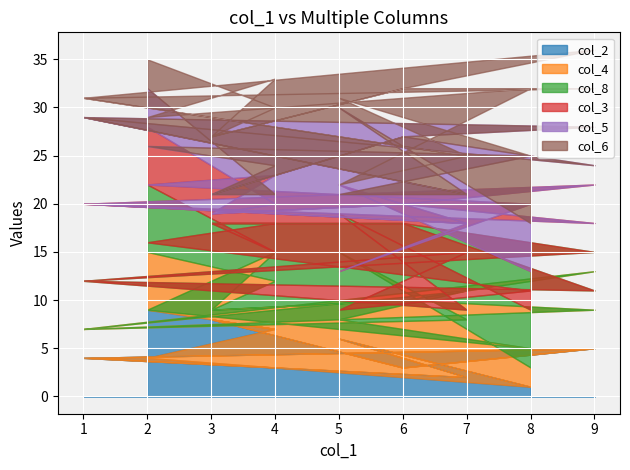

Which series has the largest total across all categories?

col_4